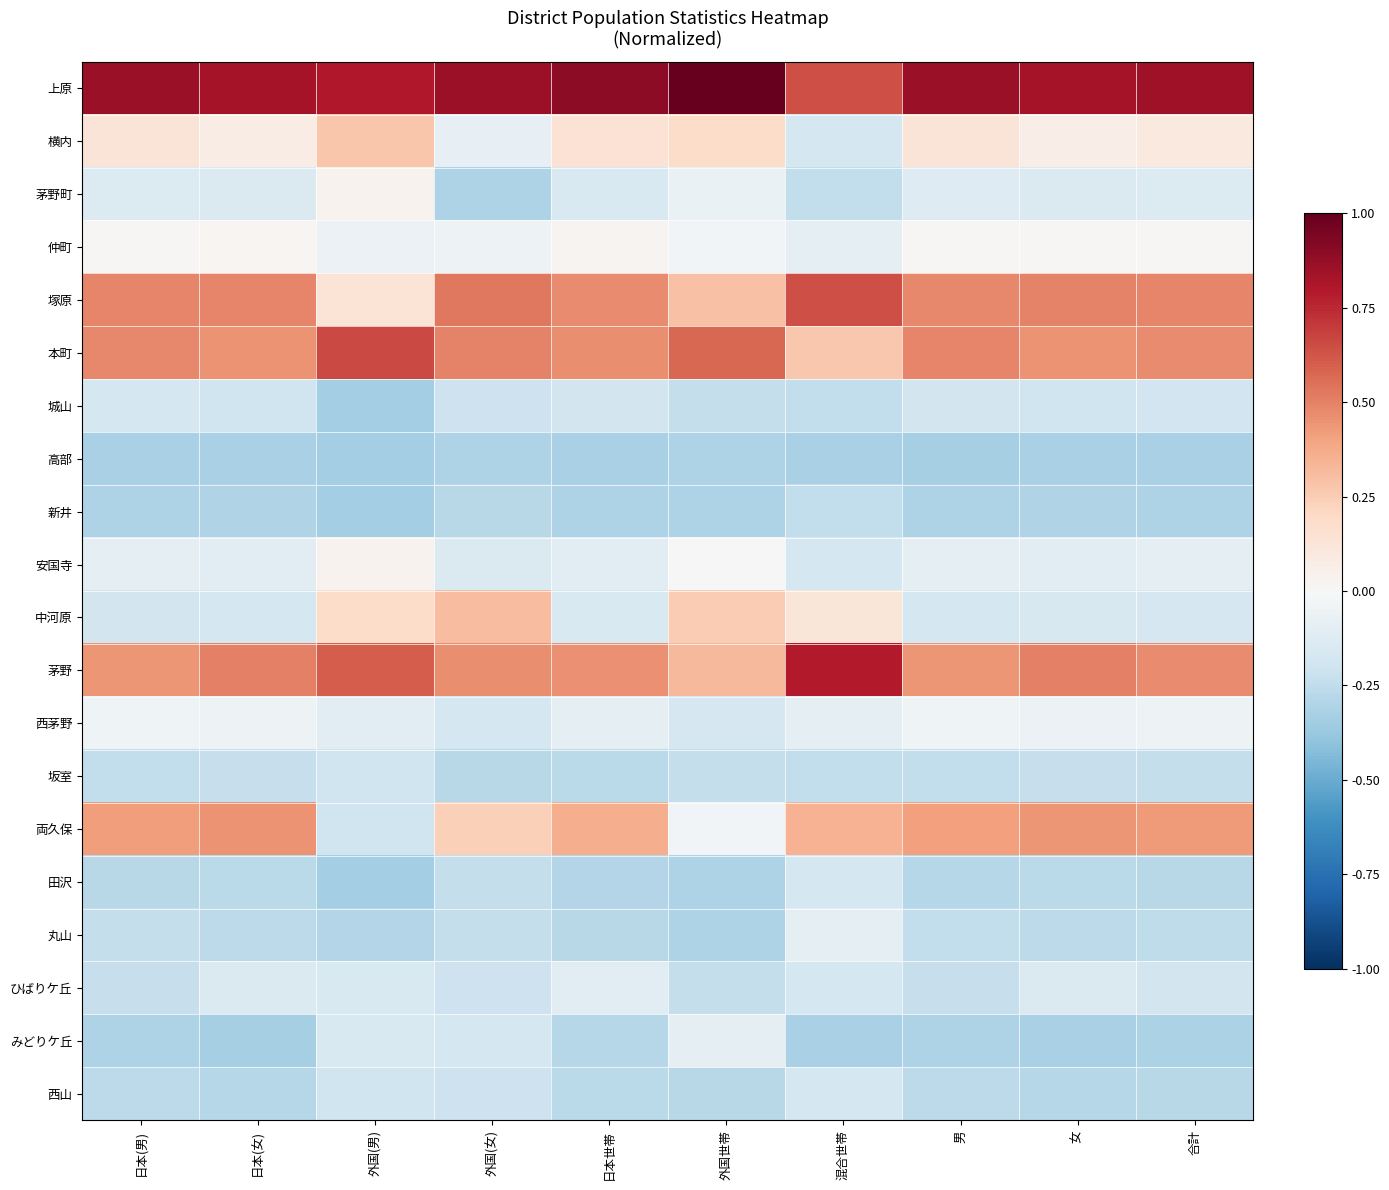

Rank the series at 外国(女) from lowest to highest value.

茅野町, 高部, 新井, 坂室, 田沢, 丸山, 城山, ひばりケ丘, 西山, 西茅野, みどりケ丘, 安国寺, 横内, 仲町, 両久保, 中河原, 茅野, 本町, 塚原, 上原